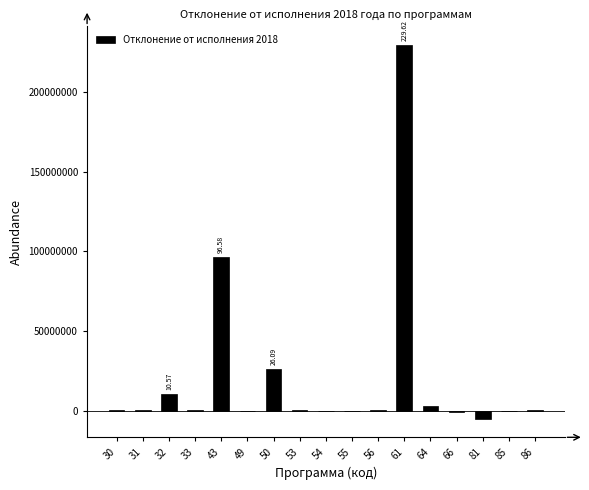

What is the sum of the values at 49 and 32?

10573312.1